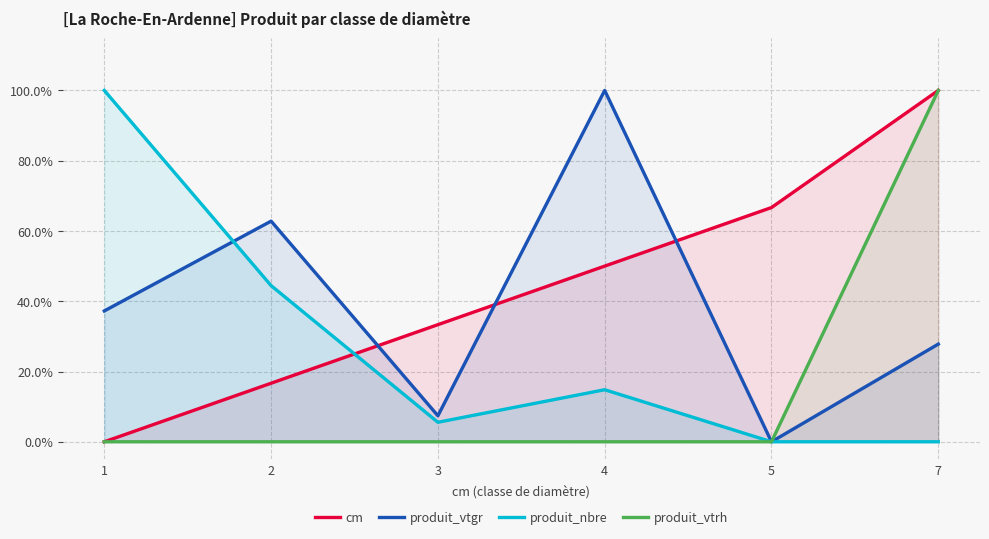

At which category is the sum across all series the highest?

7